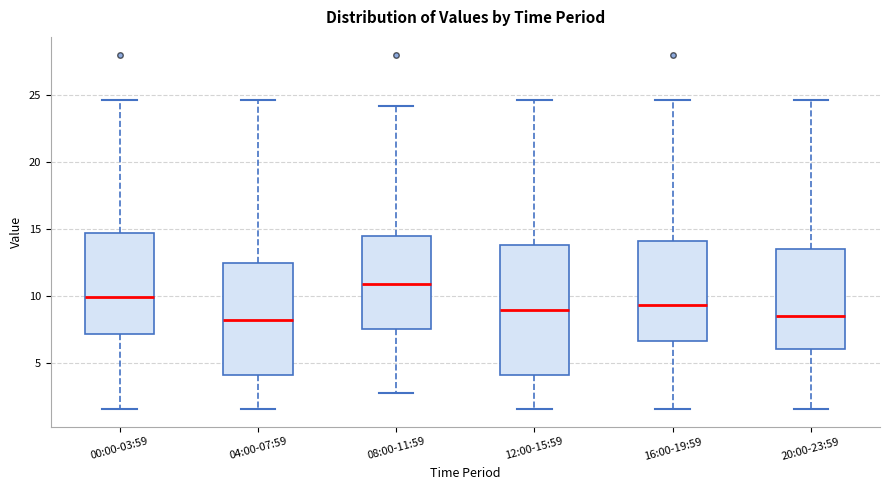

Comparing the boxes themselves (not the whiskers), which one is the tallest?

12:00-15:59